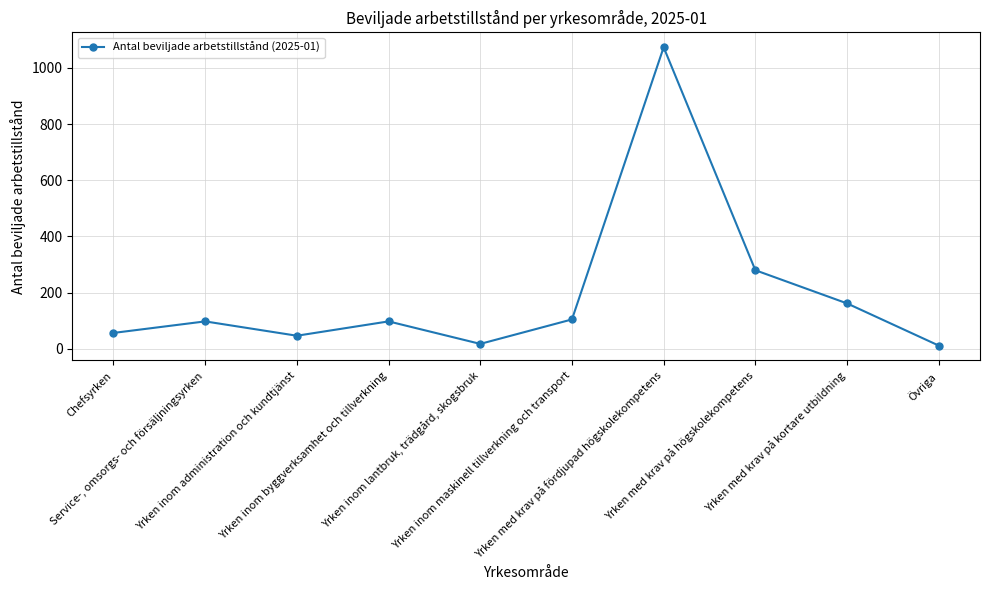

At which category does the data reach its first local peak?

Service-, omsorgs- och försäljningsyrken